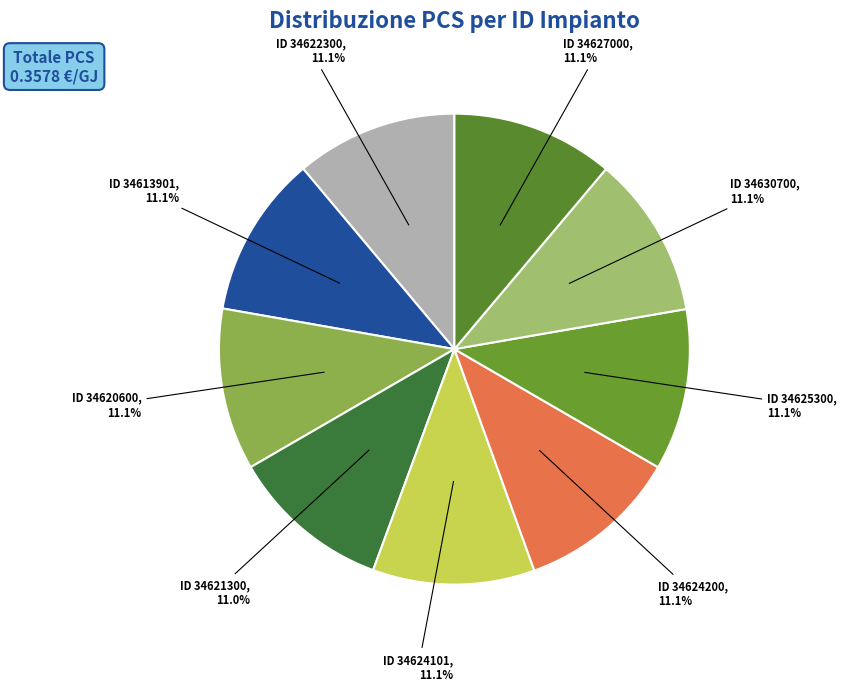

What percentage do ID 34620600 and ID 34625300 together represent?

22.2%